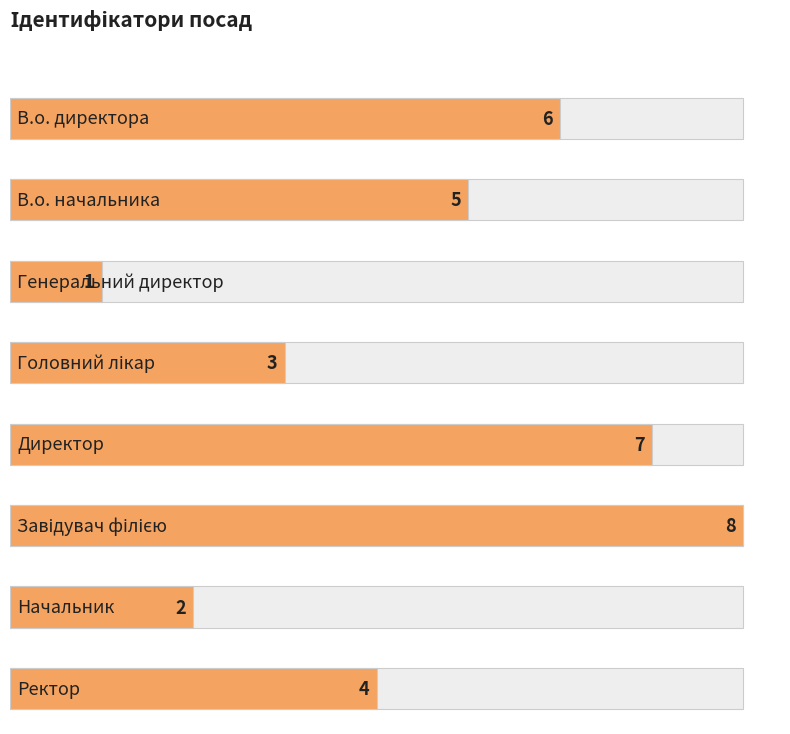

Reading left to right, transcribe all the data shown in this chart.

В.о. директора=6	В.о. начальника=5	Генеральний директор=1	Головний лікар=3	Директор=7	Завідувач філією=8	Начальник=2	Ректор=4